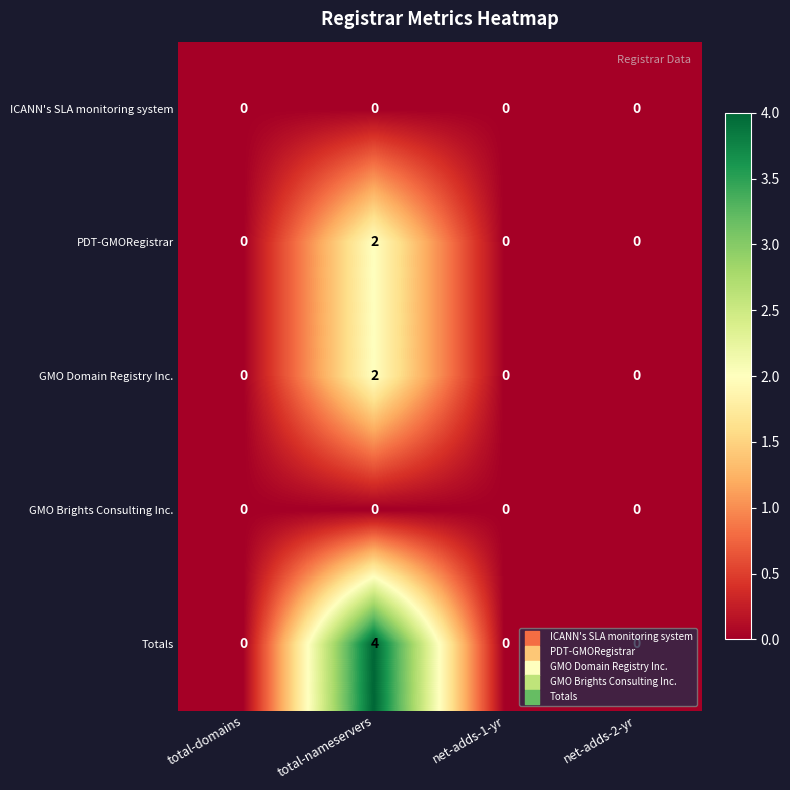

What is the difference between the maximum and minimum values in the Totals series?

4